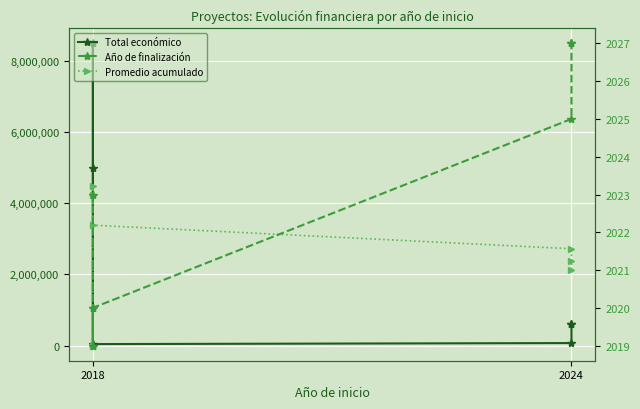

At how many categories does at least one series exceed 5237270?

1